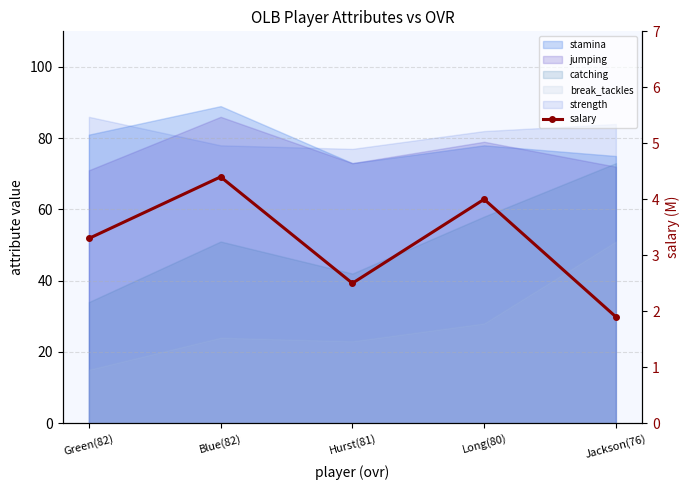

What is the difference between the maximum and minimum values?

2.5